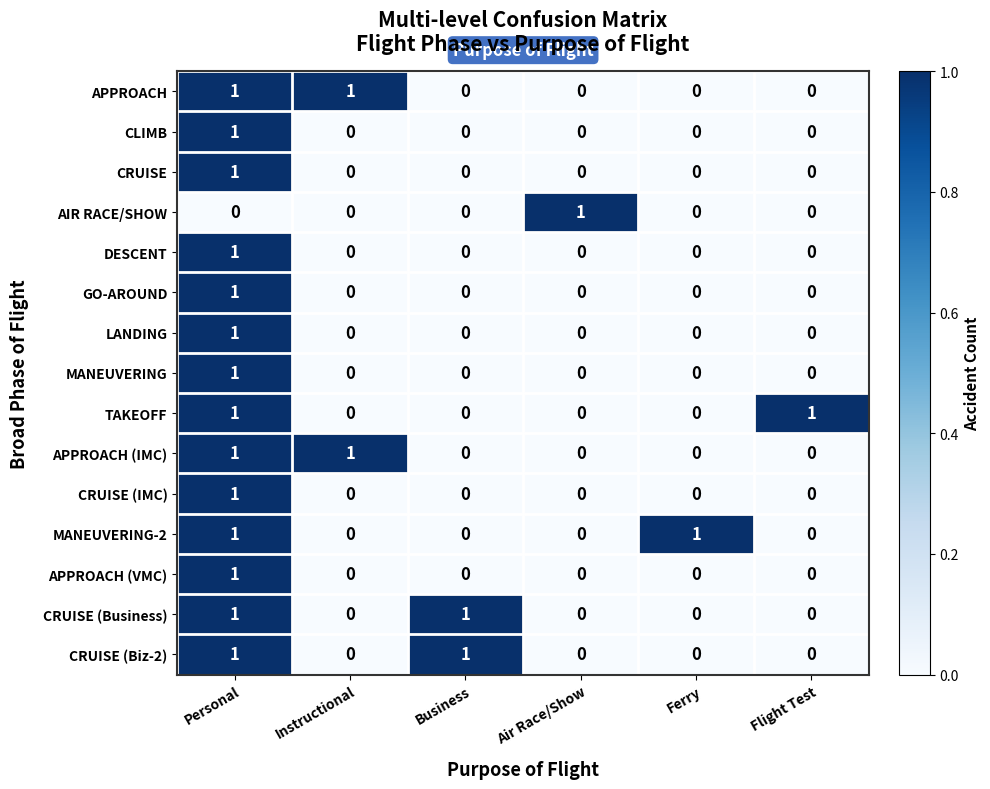

Which category has the highest value in the CLIMB series?

Personal